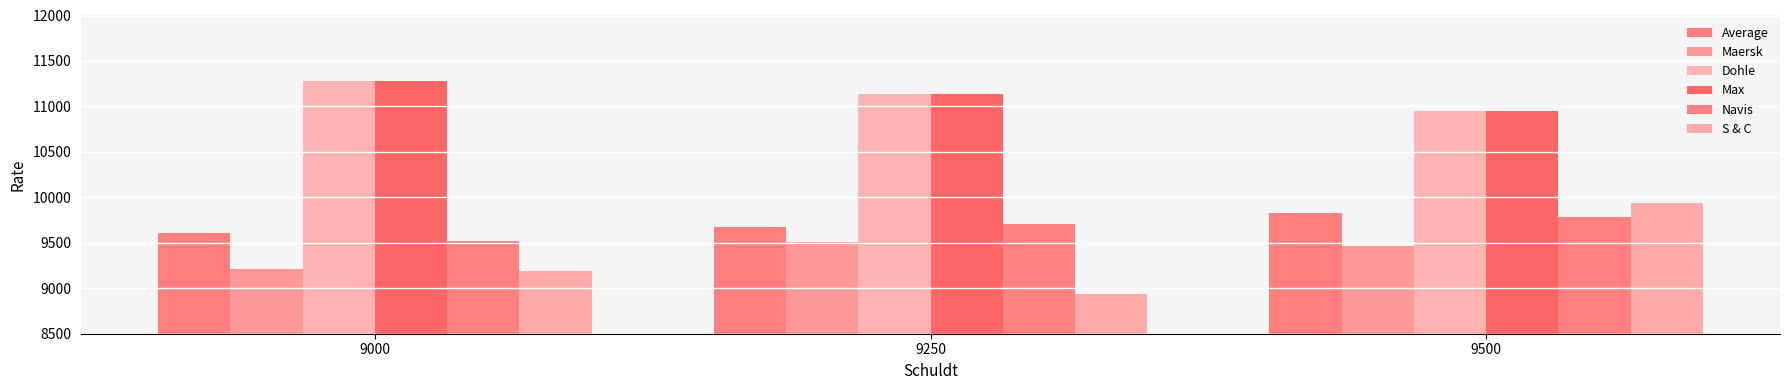

Does the chart contain stacked bars?

No